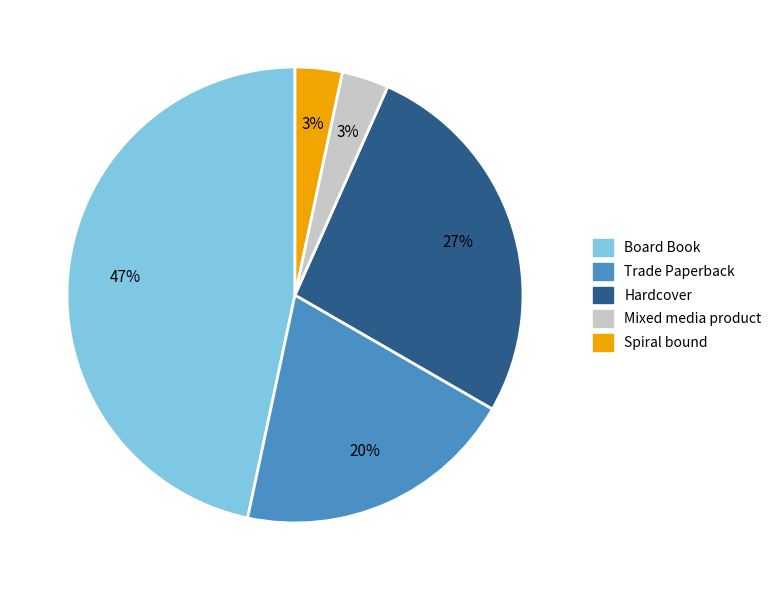

Count the number of slices in the pie.

5